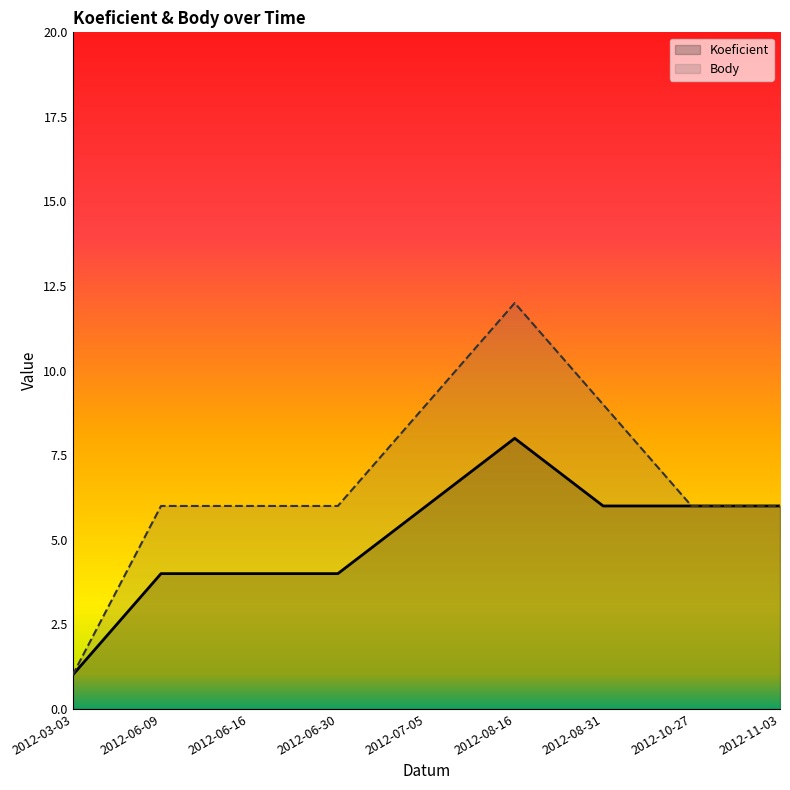

How many series are shown in this chart?

2